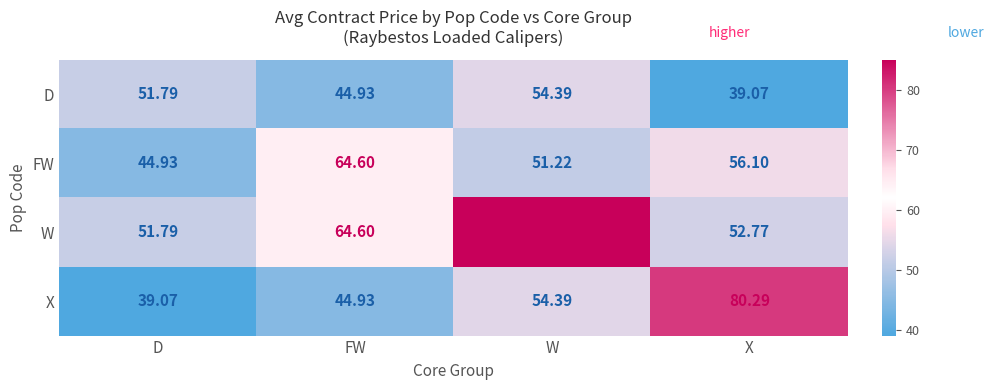

Rank the series by their maximum value, from lowest to highest.

D, FW, X, W